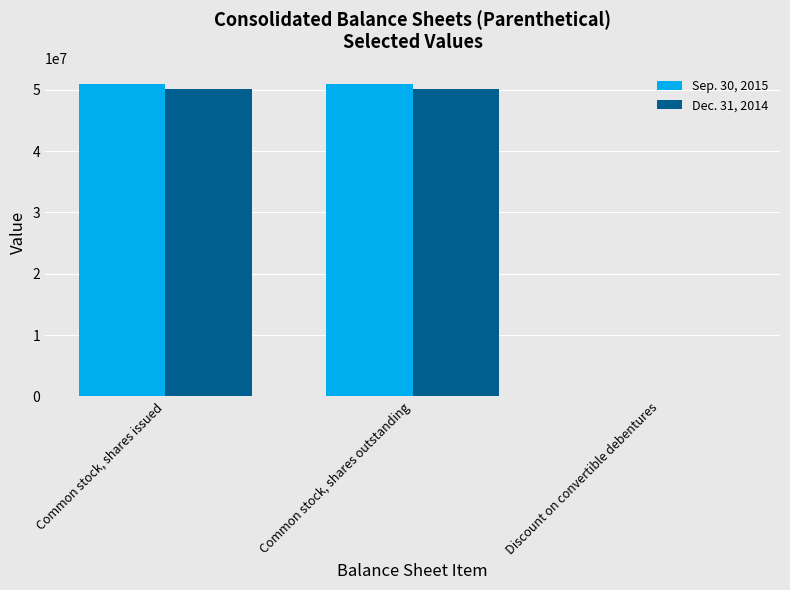

The value of Dec. 31, 2014 at Common stock, shares issued is 66082549. True or false?

False